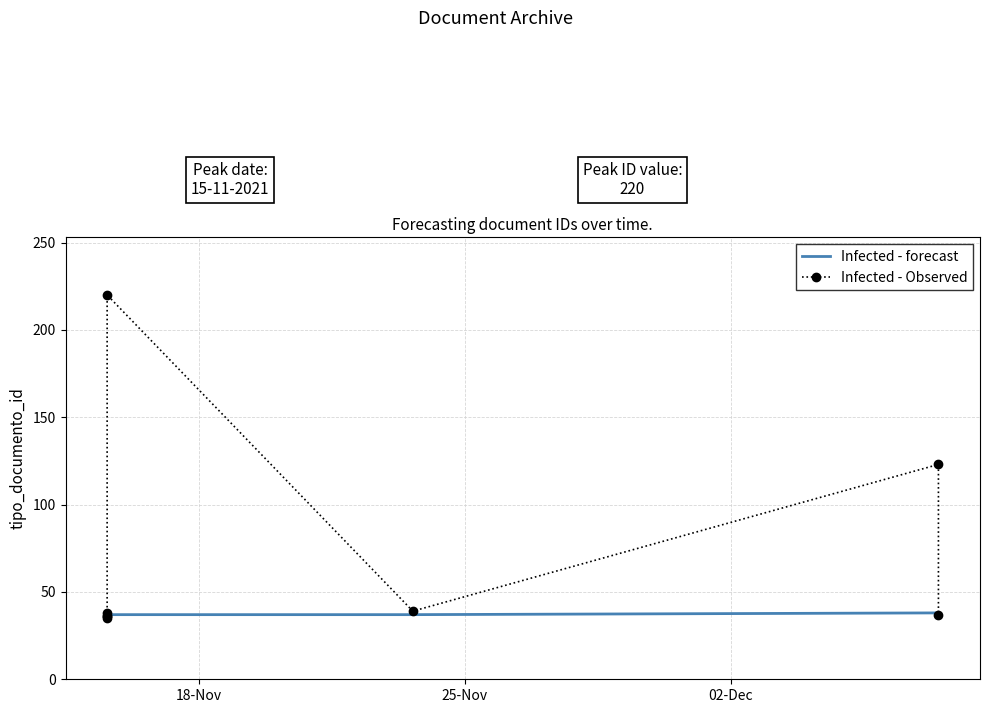

True or false: Infected - Observed has a value of 67 at 5.

False